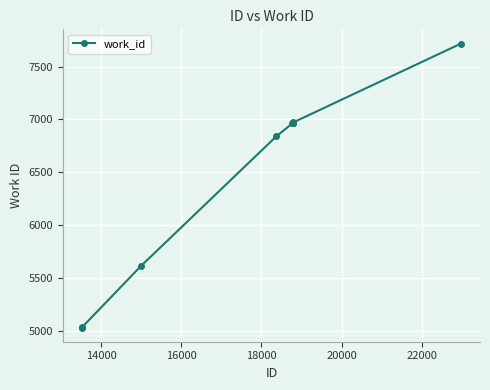

True or false: the data has more than 2 interior local peaks.

False